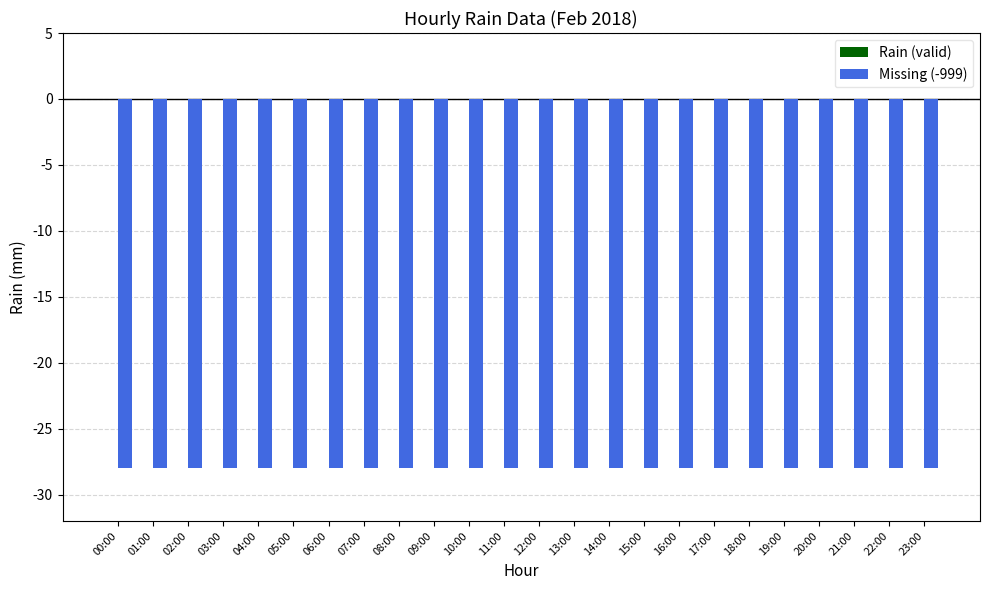

What are all the series names shown in the legend?

Rain (valid), Missing (-999)